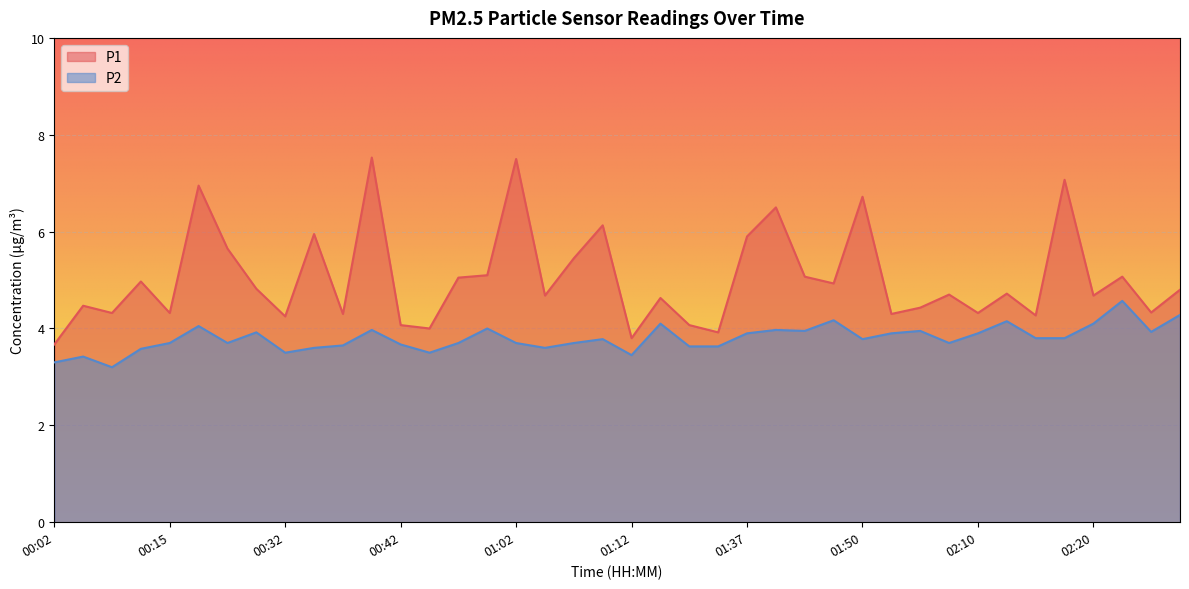

In P2, how many points are lower than both neighbors (excluding endpoints)?

10